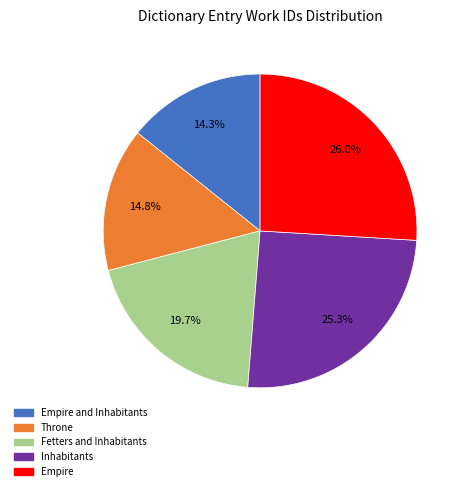

Is there a majority slice in this chart?

No